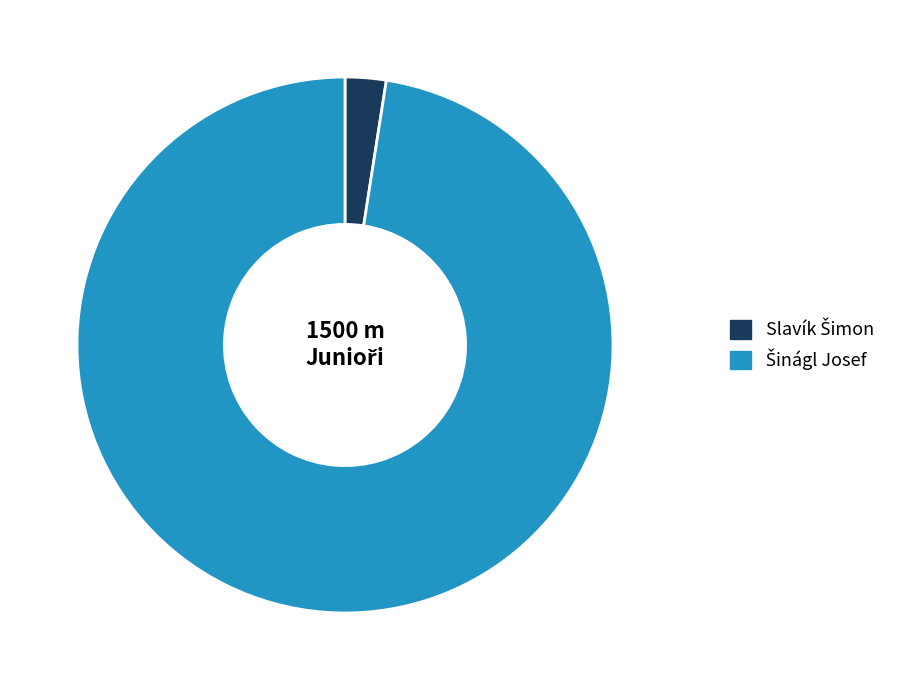

Is there any slice that represents more than half of the pie?

Yes